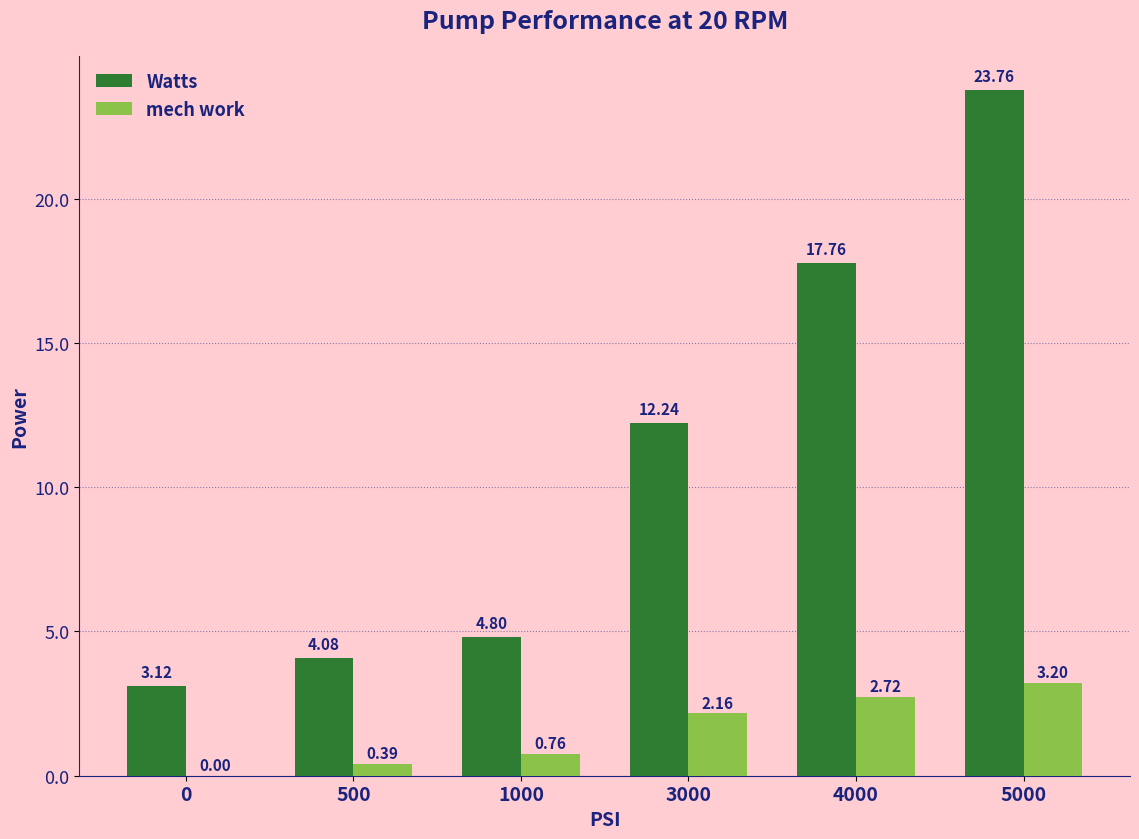

What is the total value across all series at 5000?

27.0